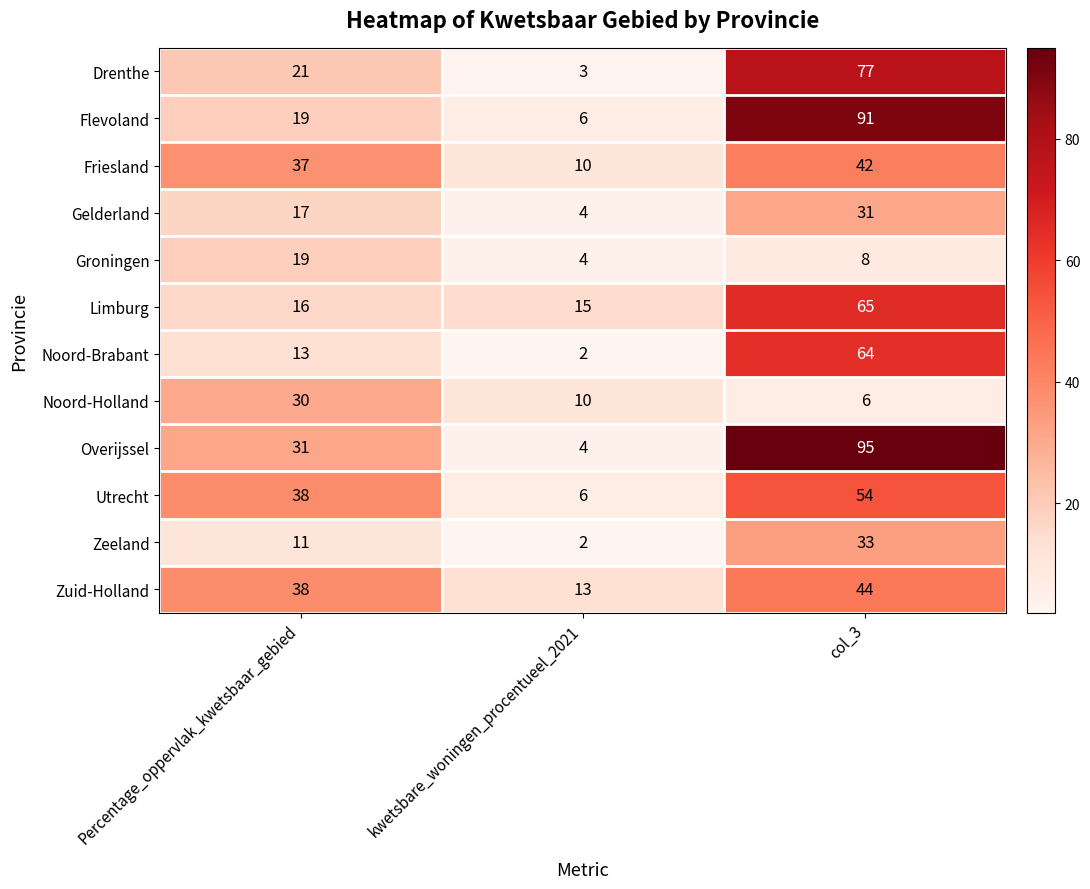

What is the total value across all series at col_3?

610